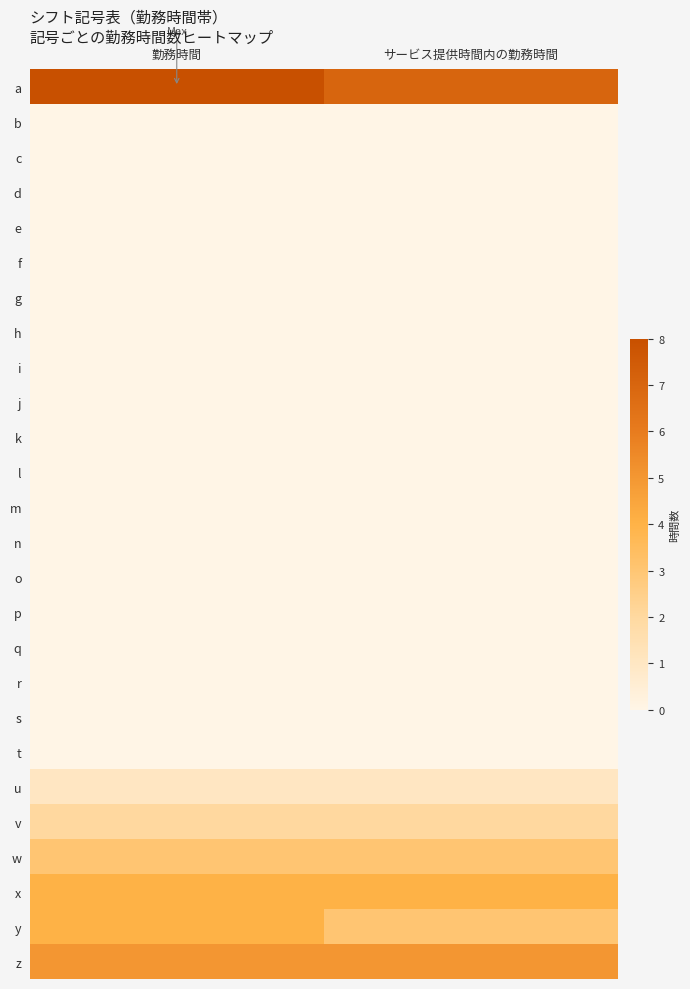

Reading left to right, list all the values displayed in this chart.

a: 勤務時間=8	サービス提供時間内の勤務時間=7
b: 勤務時間=0	サービス提供時間内の勤務時間=0
c: 勤務時間=0	サービス提供時間内の勤務時間=0
d: 勤務時間=0	サービス提供時間内の勤務時間=0
e: 勤務時間=0	サービス提供時間内の勤務時間=0
f: 勤務時間=0	サービス提供時間内の勤務時間=0
g: 勤務時間=0	サービス提供時間内の勤務時間=0
h: 勤務時間=0	サービス提供時間内の勤務時間=0
i: 勤務時間=0	サービス提供時間内の勤務時間=0
j: 勤務時間=0	サービス提供時間内の勤務時間=0
k: 勤務時間=0	サービス提供時間内の勤務時間=0
l: 勤務時間=0	サービス提供時間内の勤務時間=0
m: 勤務時間=0	サービス提供時間内の勤務時間=0
n: 勤務時間=0	サービス提供時間内の勤務時間=0
o: 勤務時間=0	サービス提供時間内の勤務時間=0
p: 勤務時間=0	サービス提供時間内の勤務時間=0
q: 勤務時間=0	サービス提供時間内の勤務時間=0
r: 勤務時間=0	サービス提供時間内の勤務時間=0
s: 勤務時間=0	サービス提供時間内の勤務時間=0
t: 勤務時間=0	サービス提供時間内の勤務時間=0
u: 勤務時間=1	サービス提供時間内の勤務時間=1
v: 勤務時間=2	サービス提供時間内の勤務時間=2
w: 勤務時間=3	サービス提供時間内の勤務時間=3
x: 勤務時間=4	サービス提供時間内の勤務時間=4
y: 勤務時間=4	サービス提供時間内の勤務時間=3
z: 勤務時間=5	サービス提供時間内の勤務時間=5